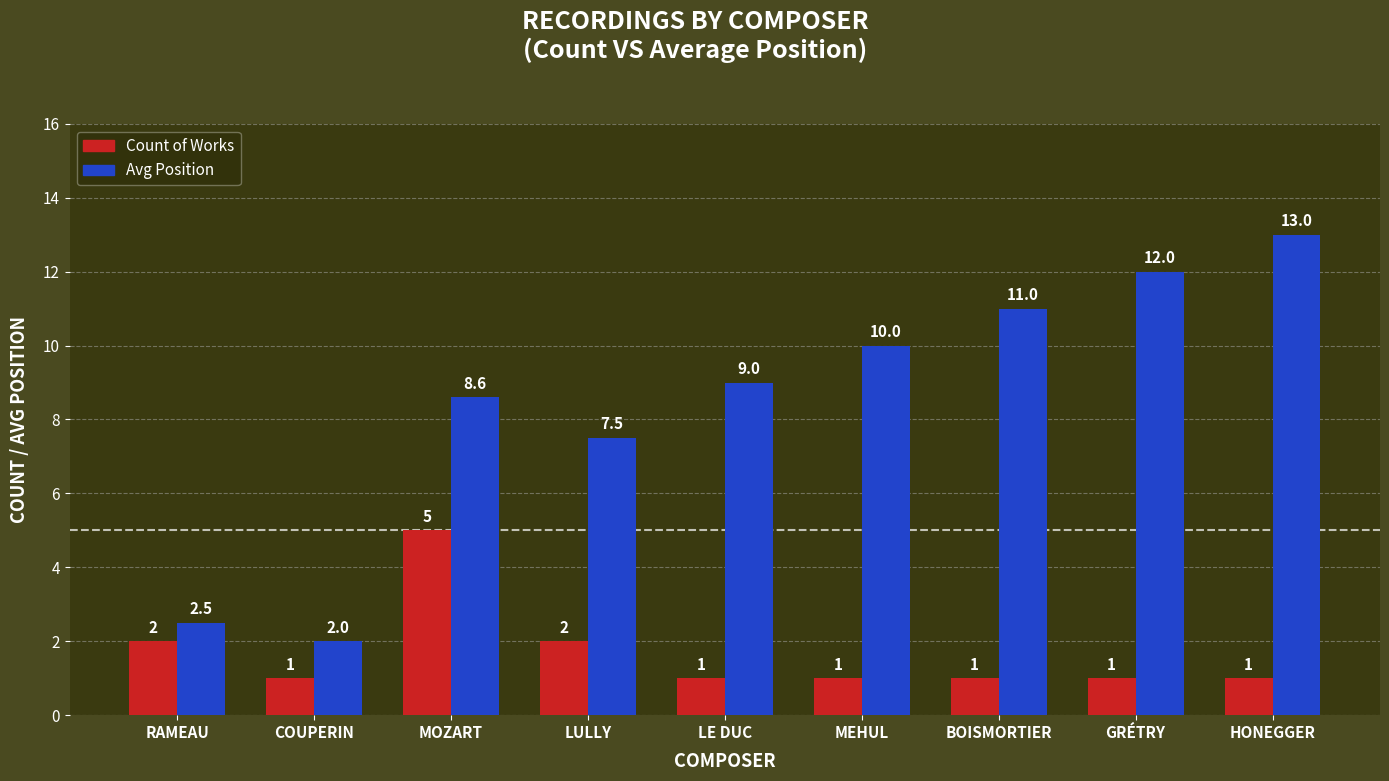

How many bars are there in each group?

2